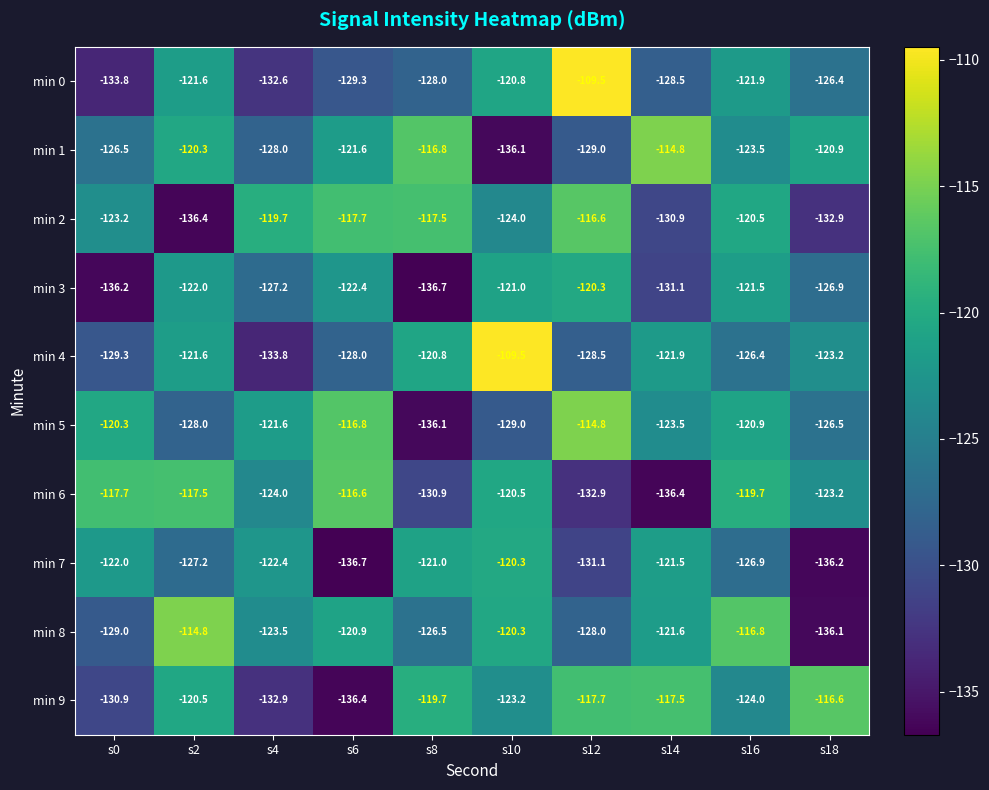

At s6, list the series in order from smallest to largest.

min 7, min 9, min 0, min 4, min 3, min 1, min 8, min 2, min 5, min 6